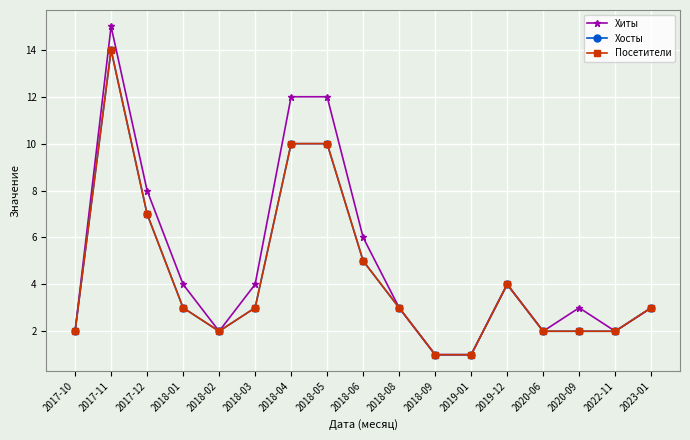

What position from the right is 2023-01?

1